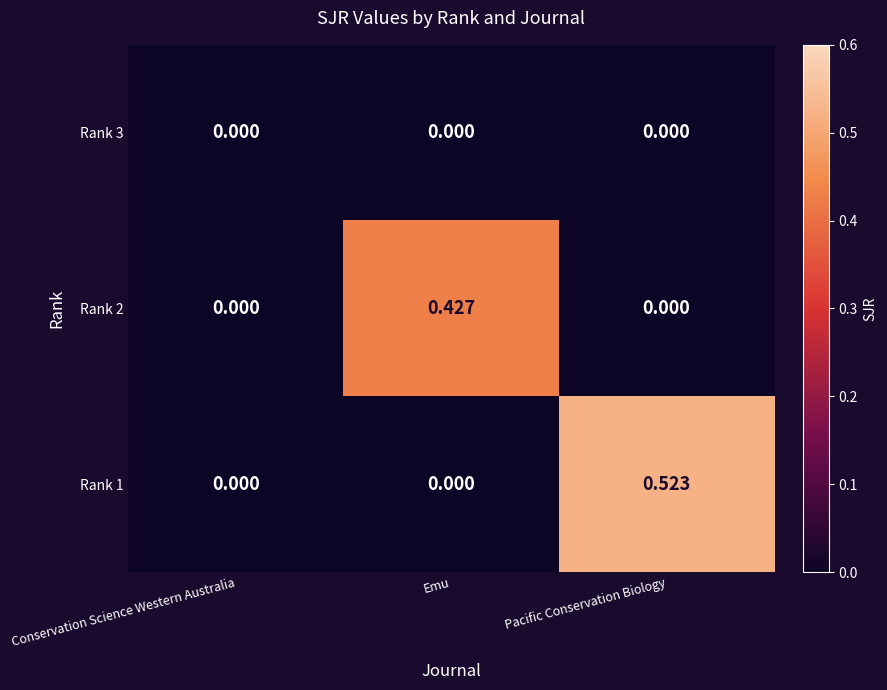

Rank the series by their average value, from highest to lowest.

Rank 1, Rank 2, Rank 3